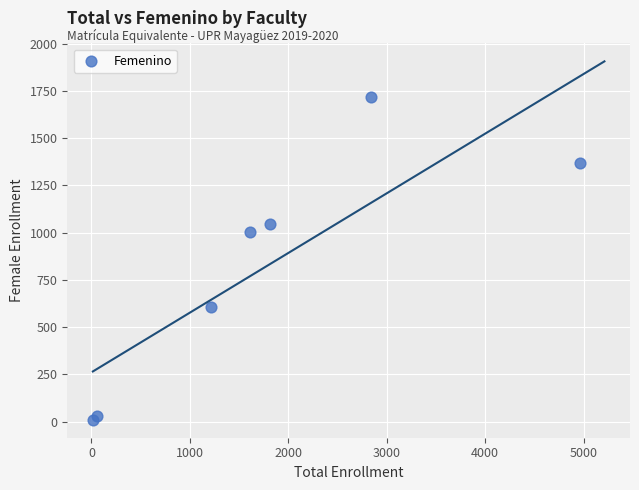

What is the average X value?

1789.7